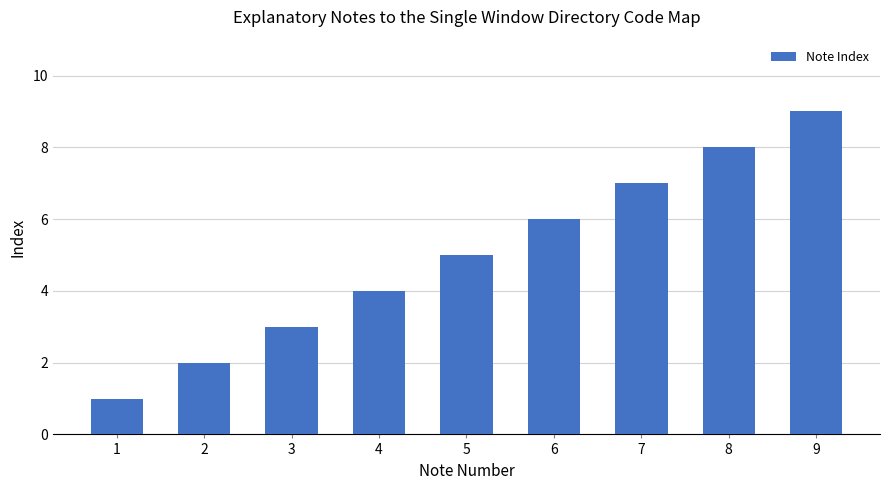

How many values are between 3 and 7?

5